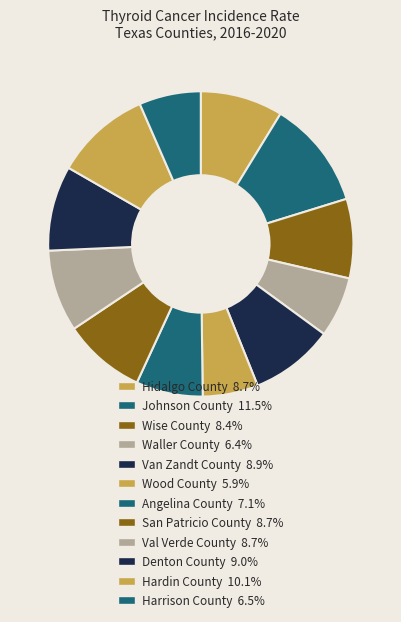

Is there any slice that represents more than half of the pie?

No